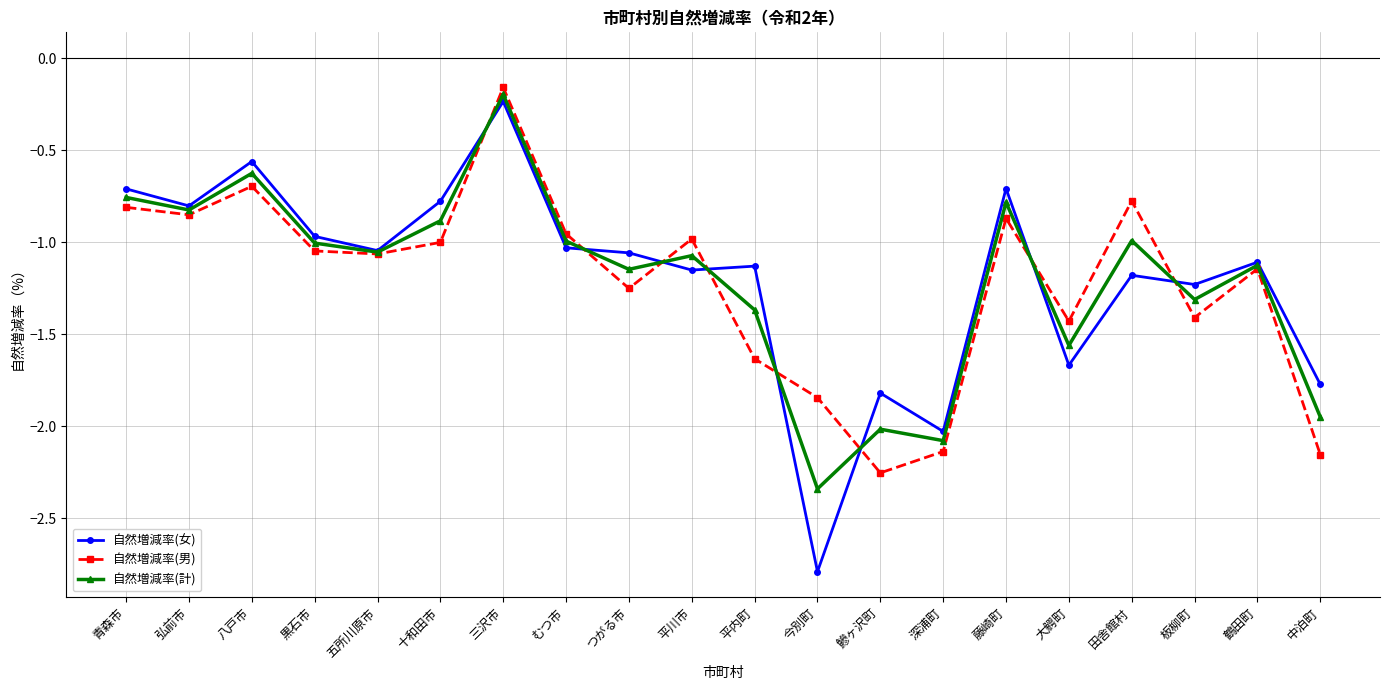

At which category is the sum across all series the highest?

三沢市